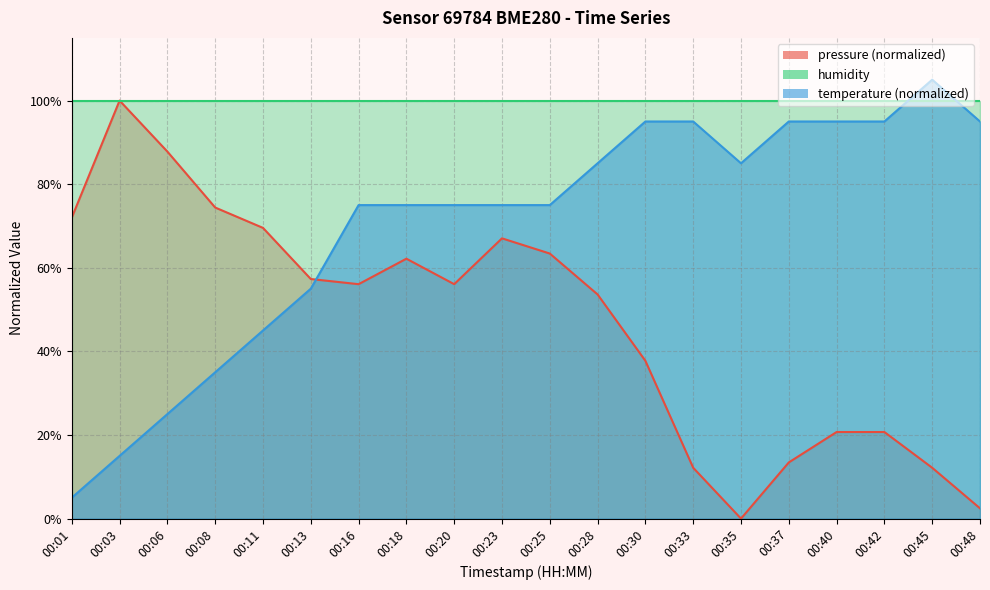

What is the difference between the highest and lowest values at 00:03?

85.0